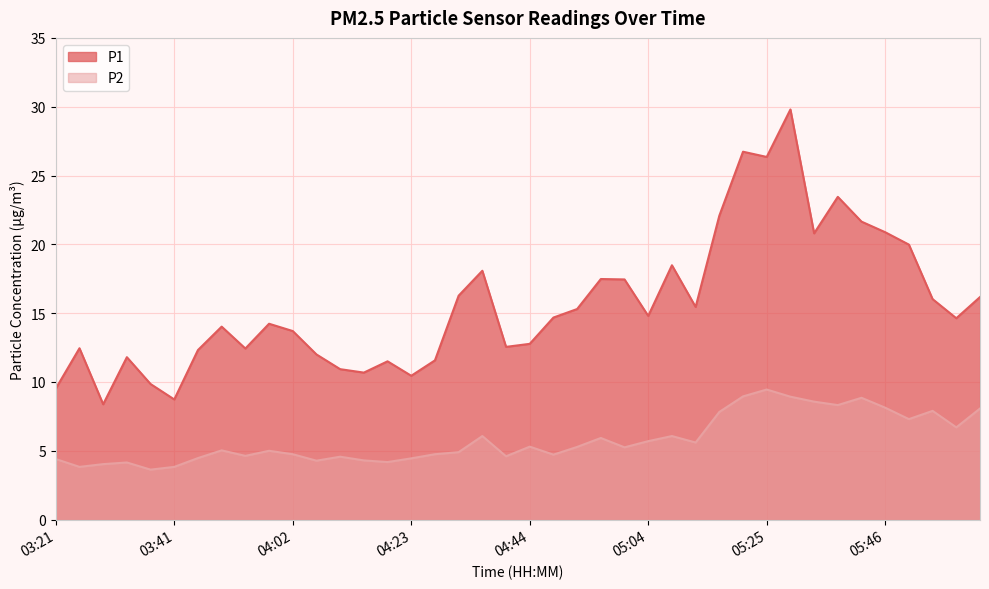

The value of P2 at 05:38 is 8.3. True or false?

True